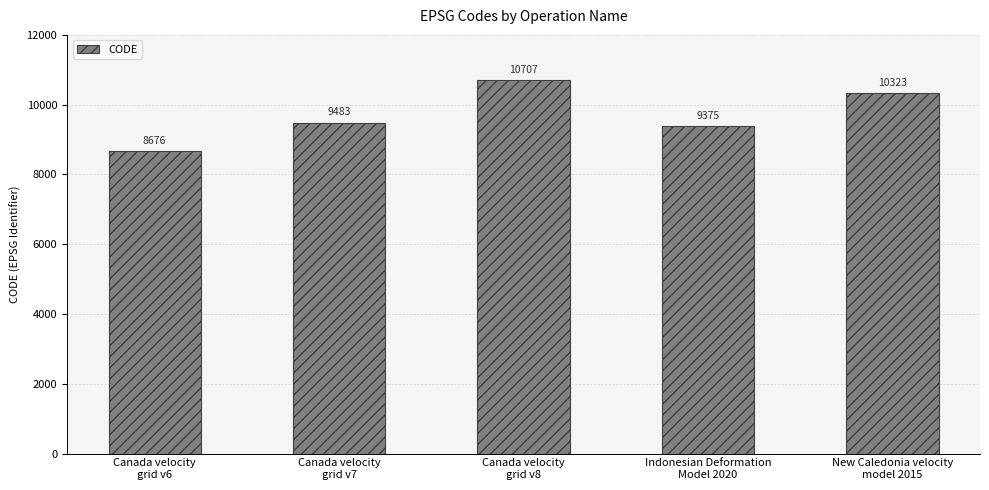

True or false: the data shows 9483 at Canada velocity
grid v7.

True